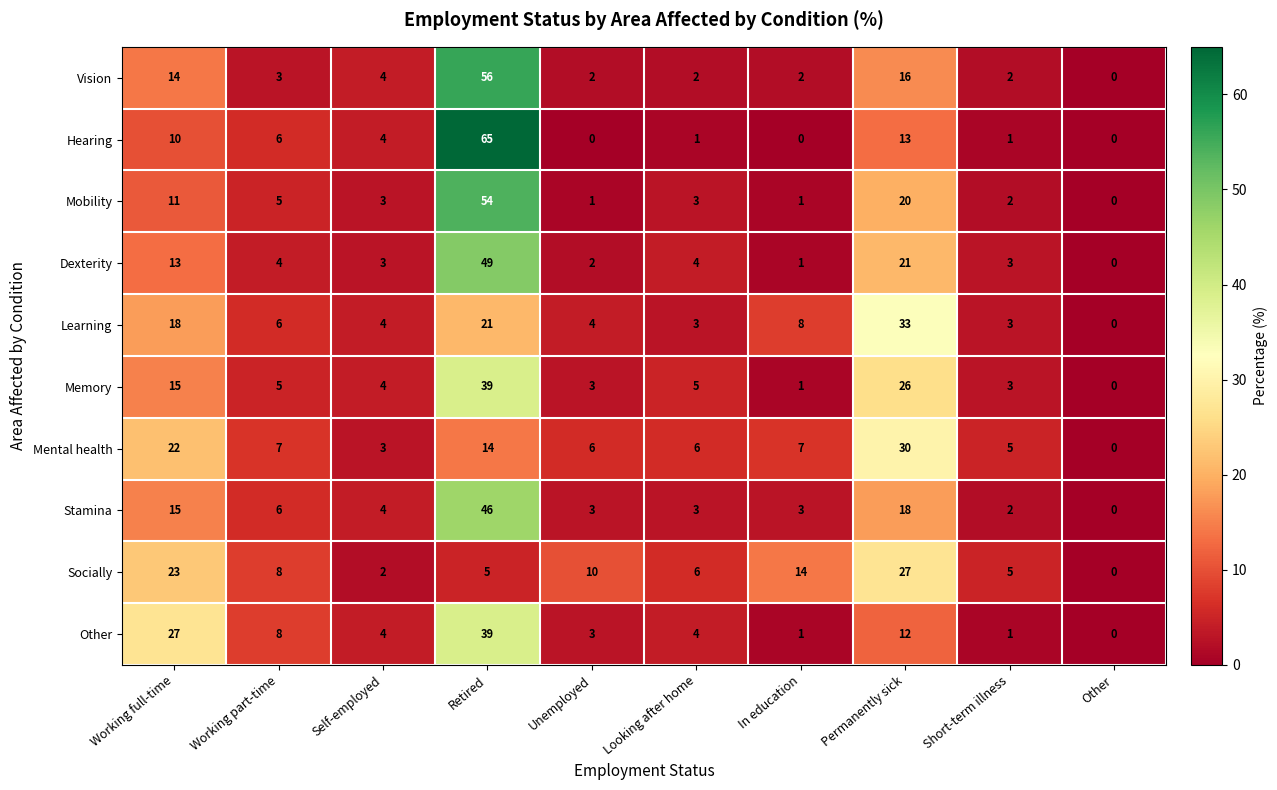

How many series are shown in this chart?

10